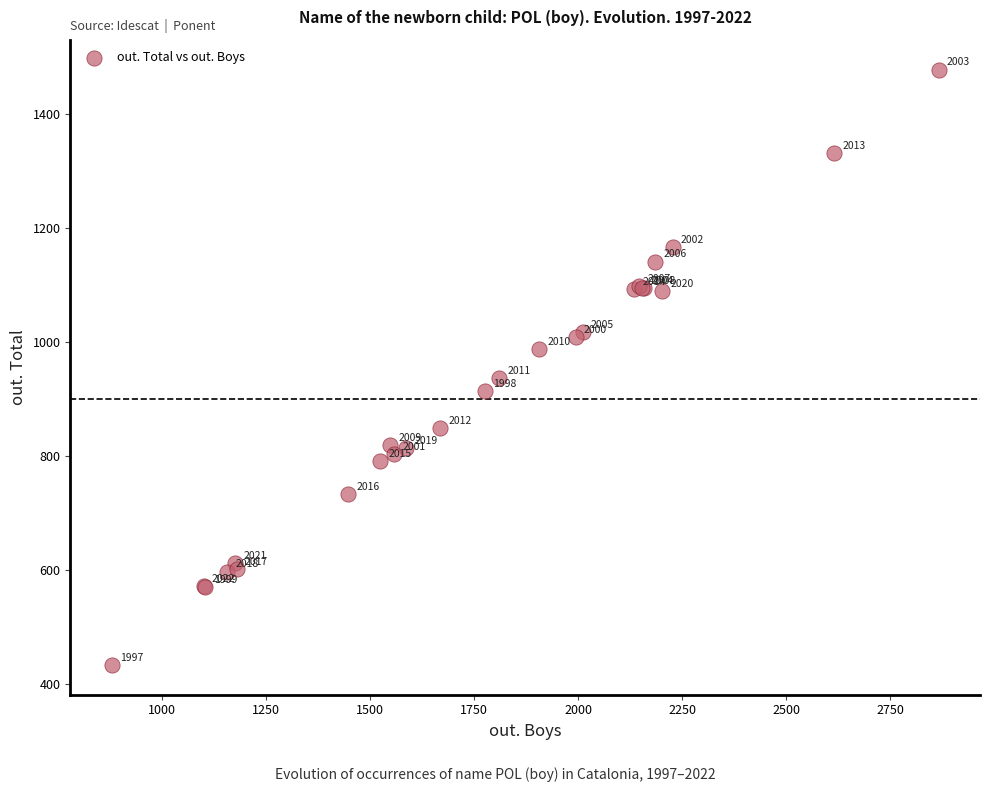

What Y value in the scatter plot is closest to 955?

936